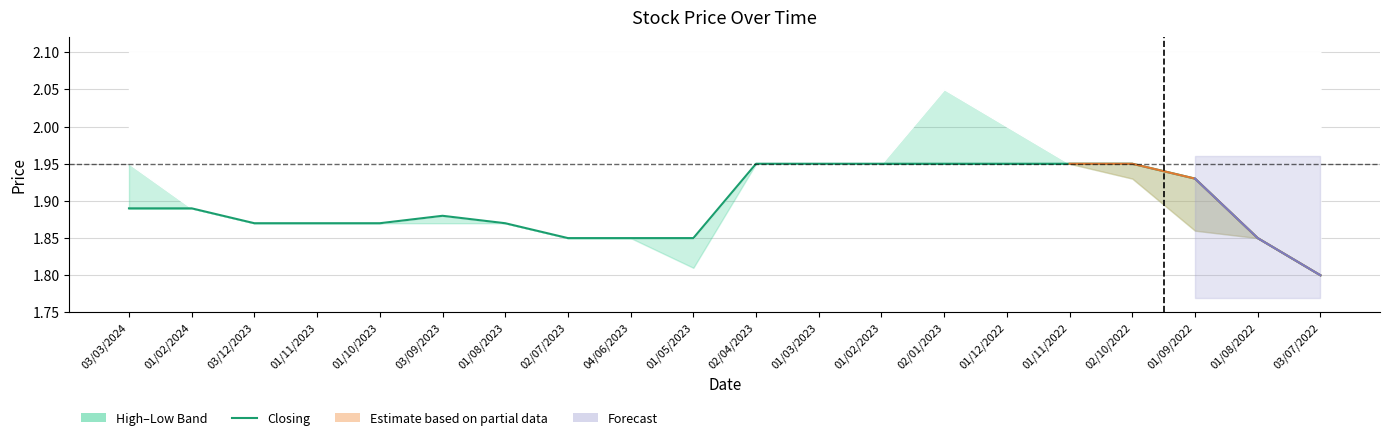

What is the sum of all values?

37.9